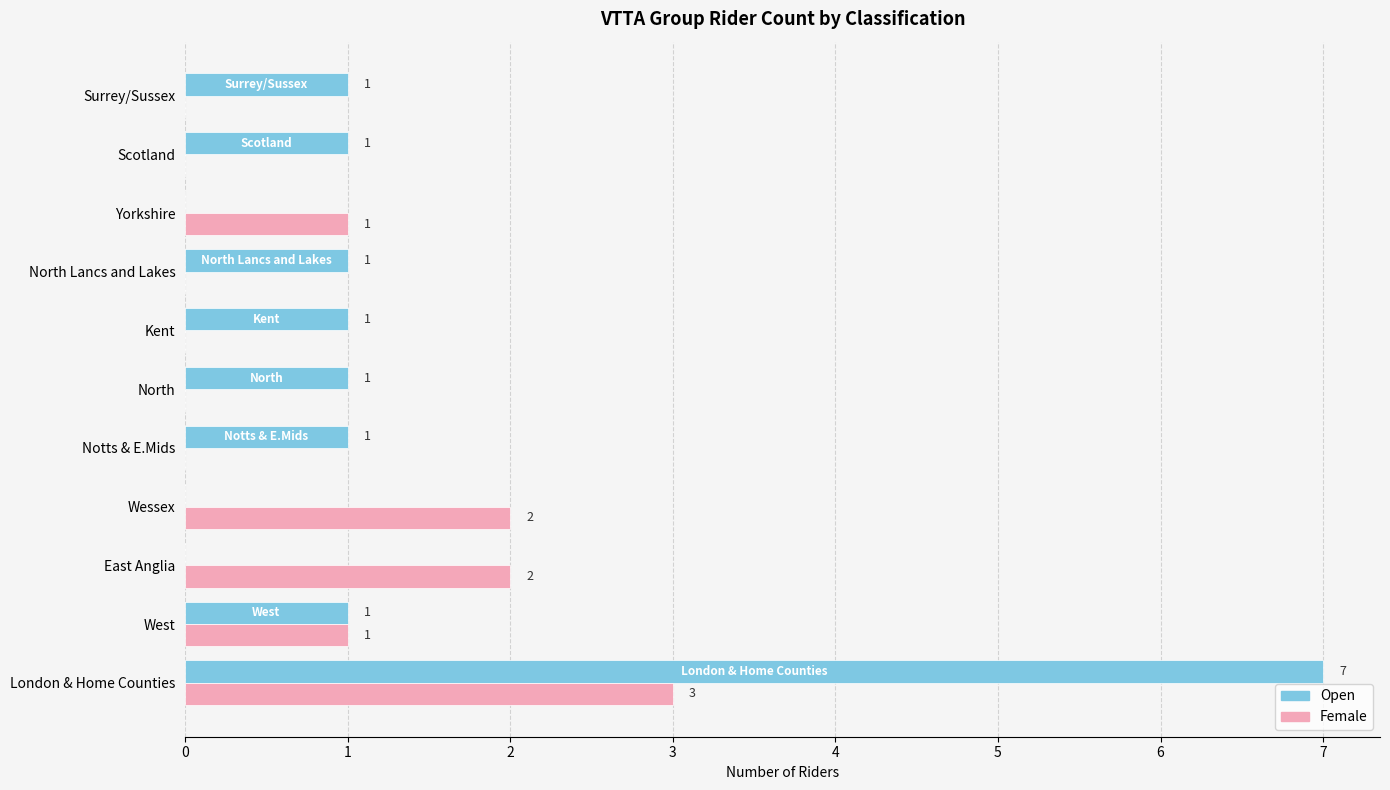

The Open series shows 7 at London & Home Counties. True or false?

True